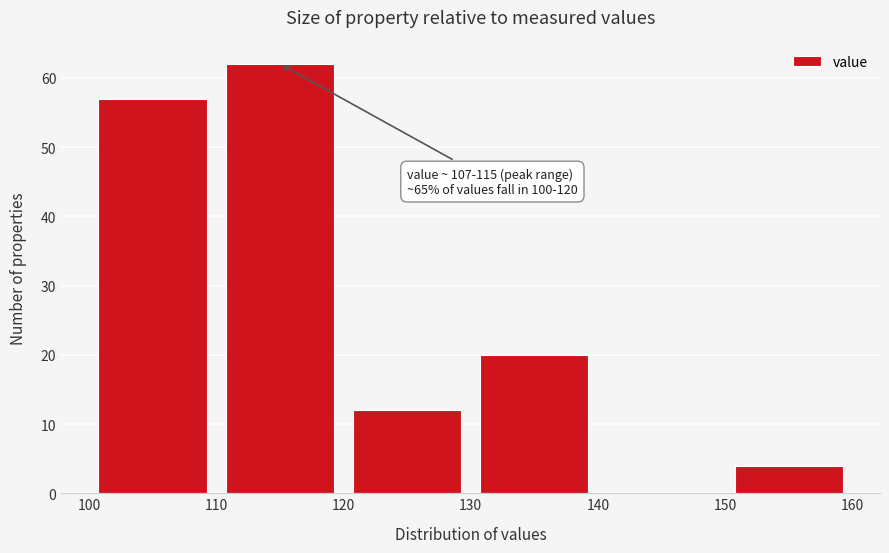

Which range on the x-axis has the tallest bar?

110 to 120